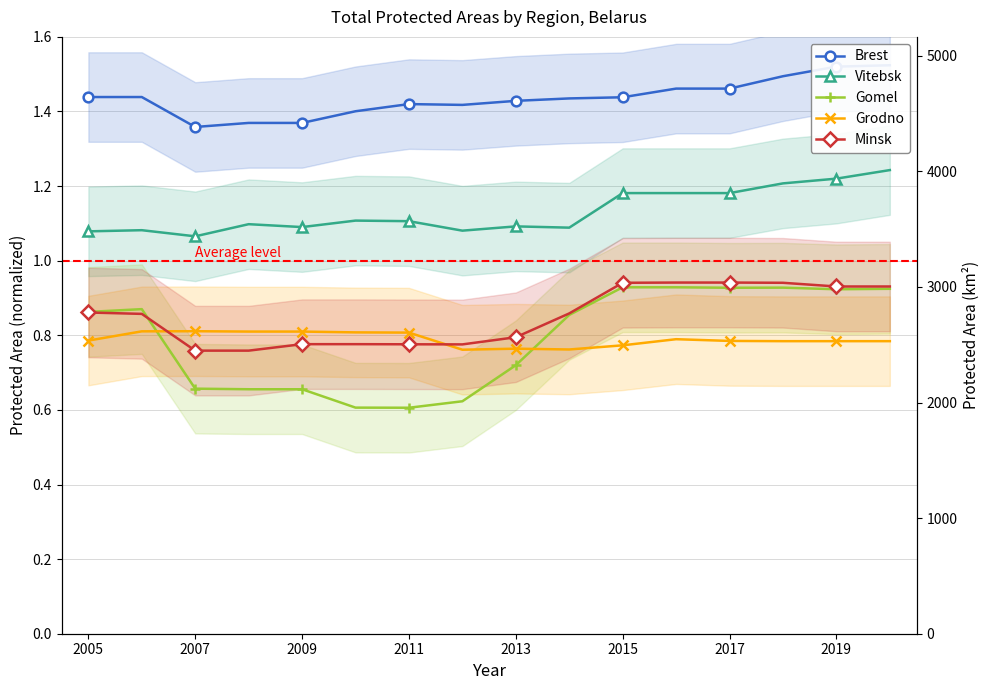

True or false: Brest and Minsk cross at least once.

False